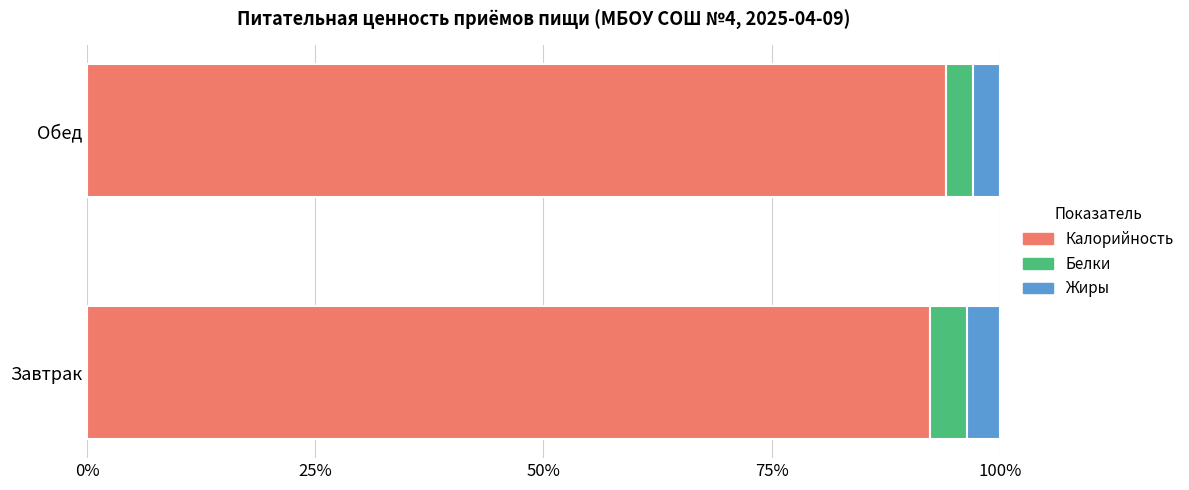

What is the maximum value for Калорийность?

94.1